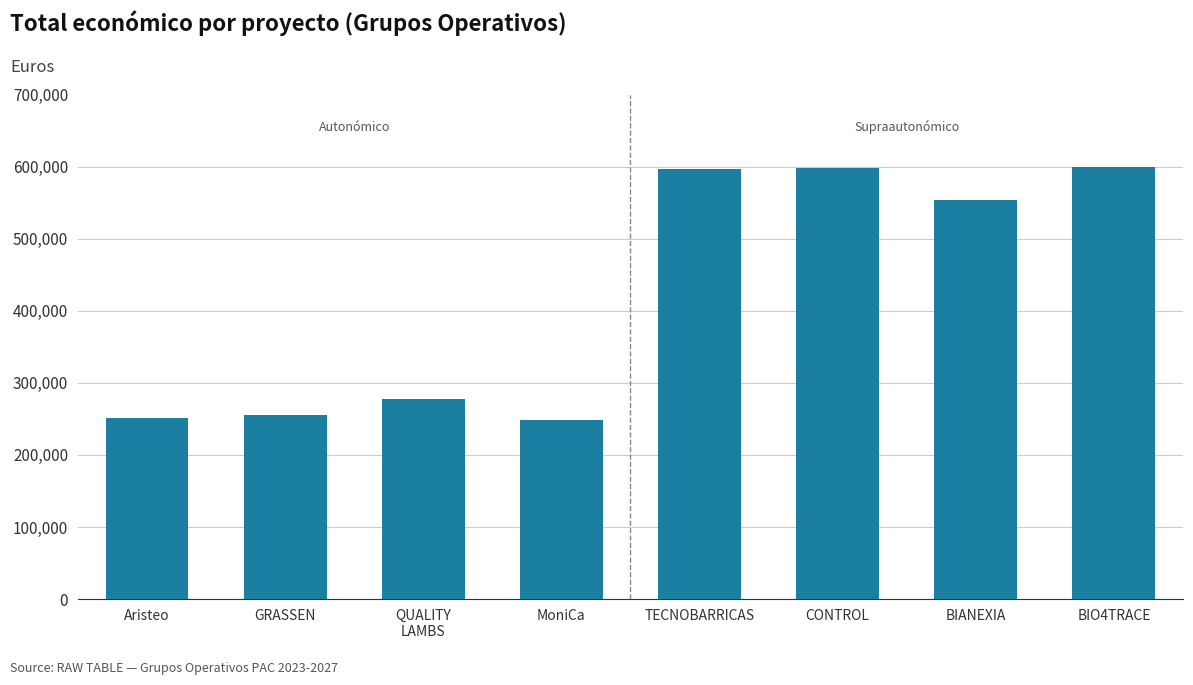

What is the sum of all values?

3380953